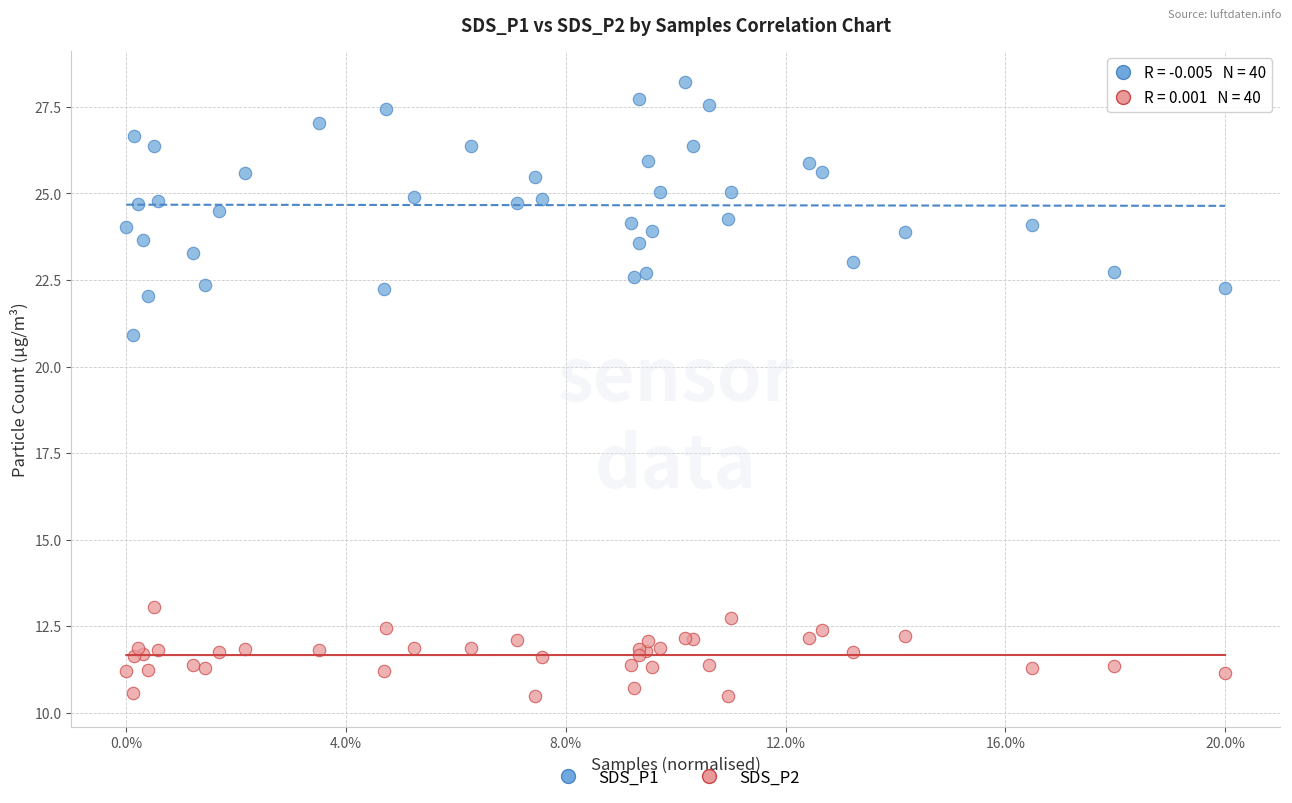

Across all series, what Y value is closest to 19?

20.9